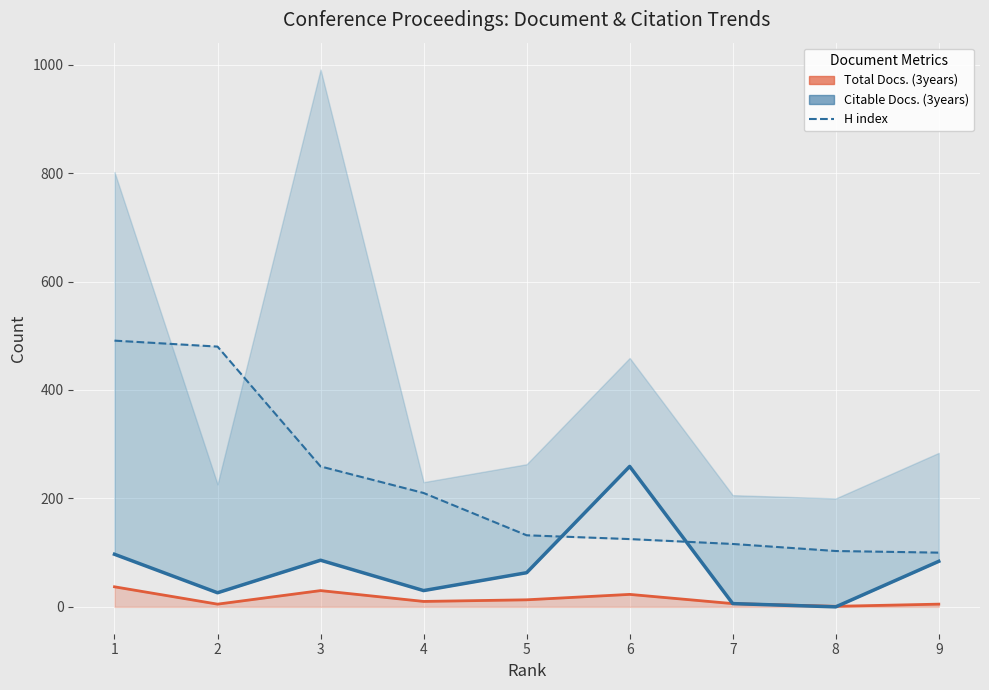

Rank the categories by Citable Docs. (3years) value from highest to lowest.

6, 1, 3, 9, 5, 4, 2, 7, 8